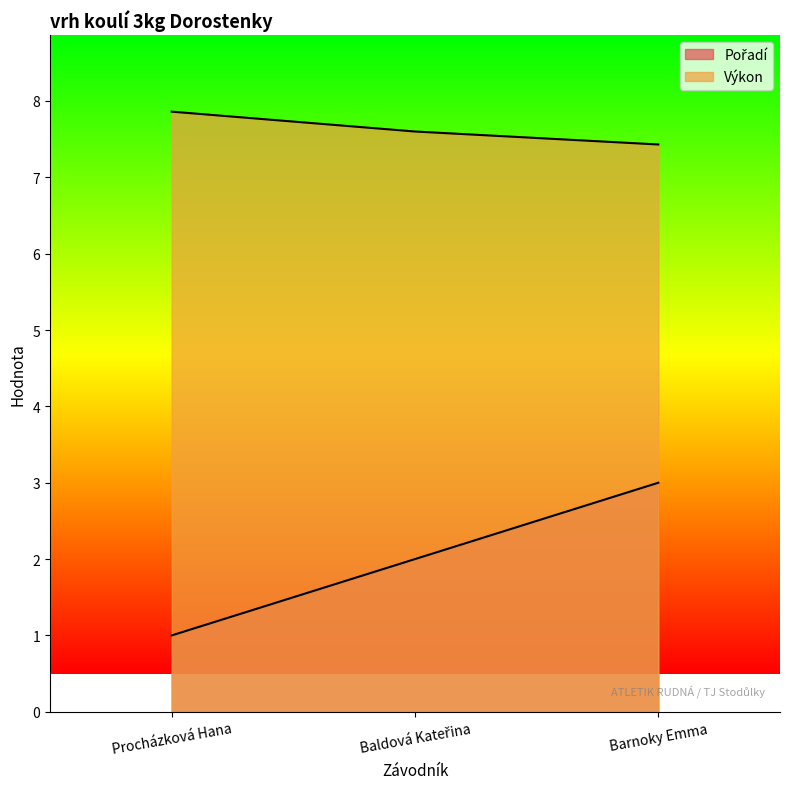

Reading left to right, transcribe all the data shown in this chart.

Pořadí: Procházková Hana=1.0	Baldová Kateřina=2.0	Barnoky Emma=3.0
Výkon: Procházková Hana=7.9	Baldová Kateřina=7.6	Barnoky Emma=7.4